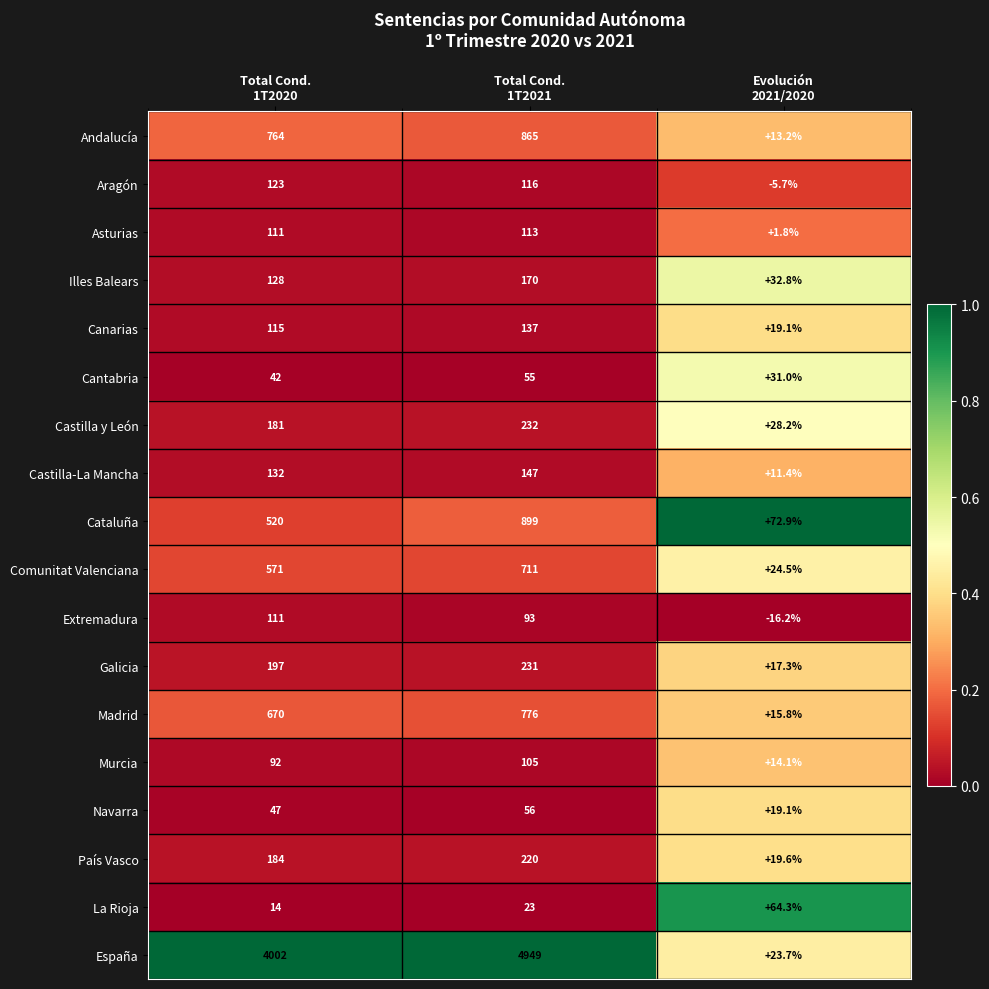

What is the difference between the maximum and minimum values in the España series?

4925.3